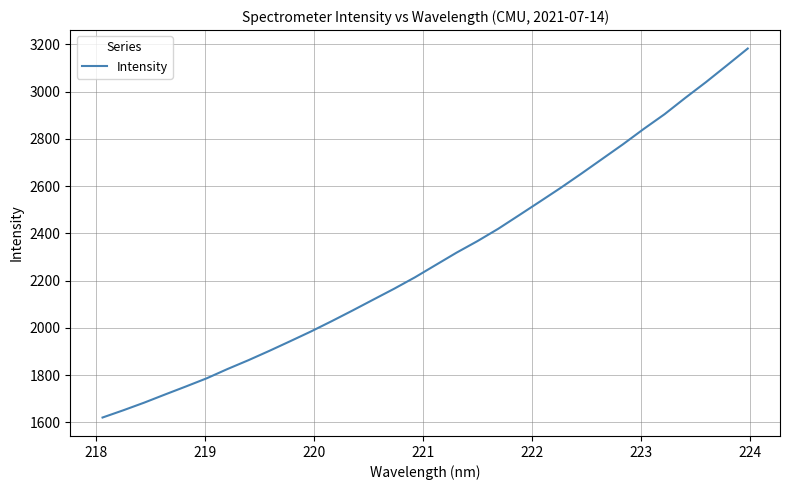

Is this an area chart (filled region under the line)?

No